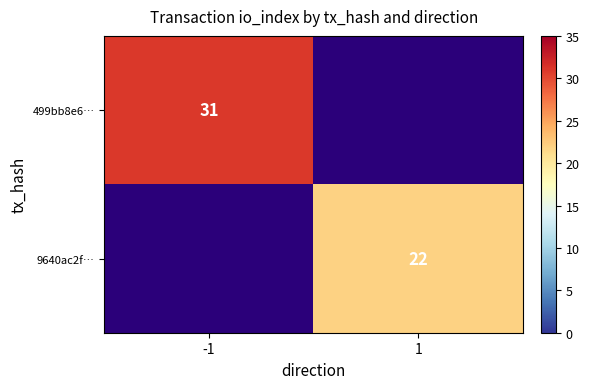

The 9640ac2f… series shows 22 at 1. True or false?

True